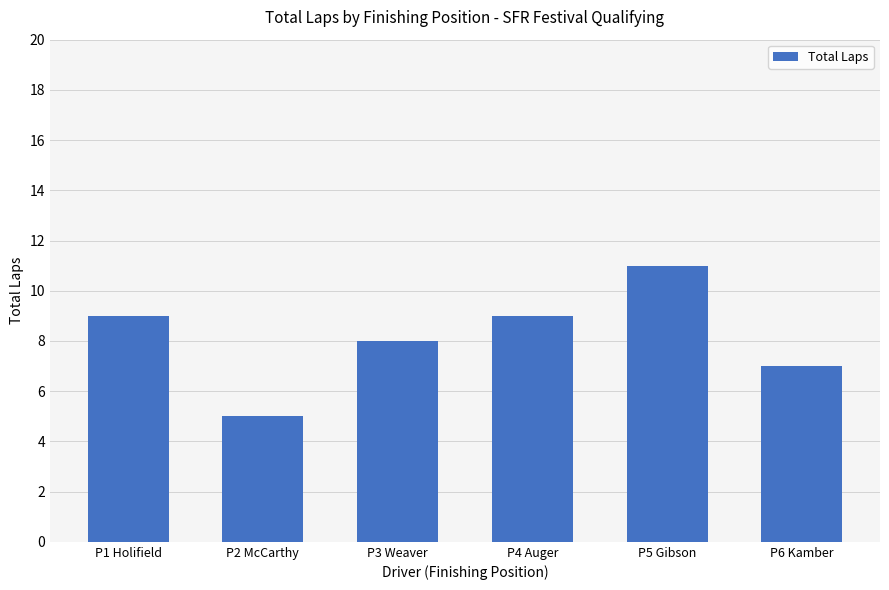

How many values are below 9?

3